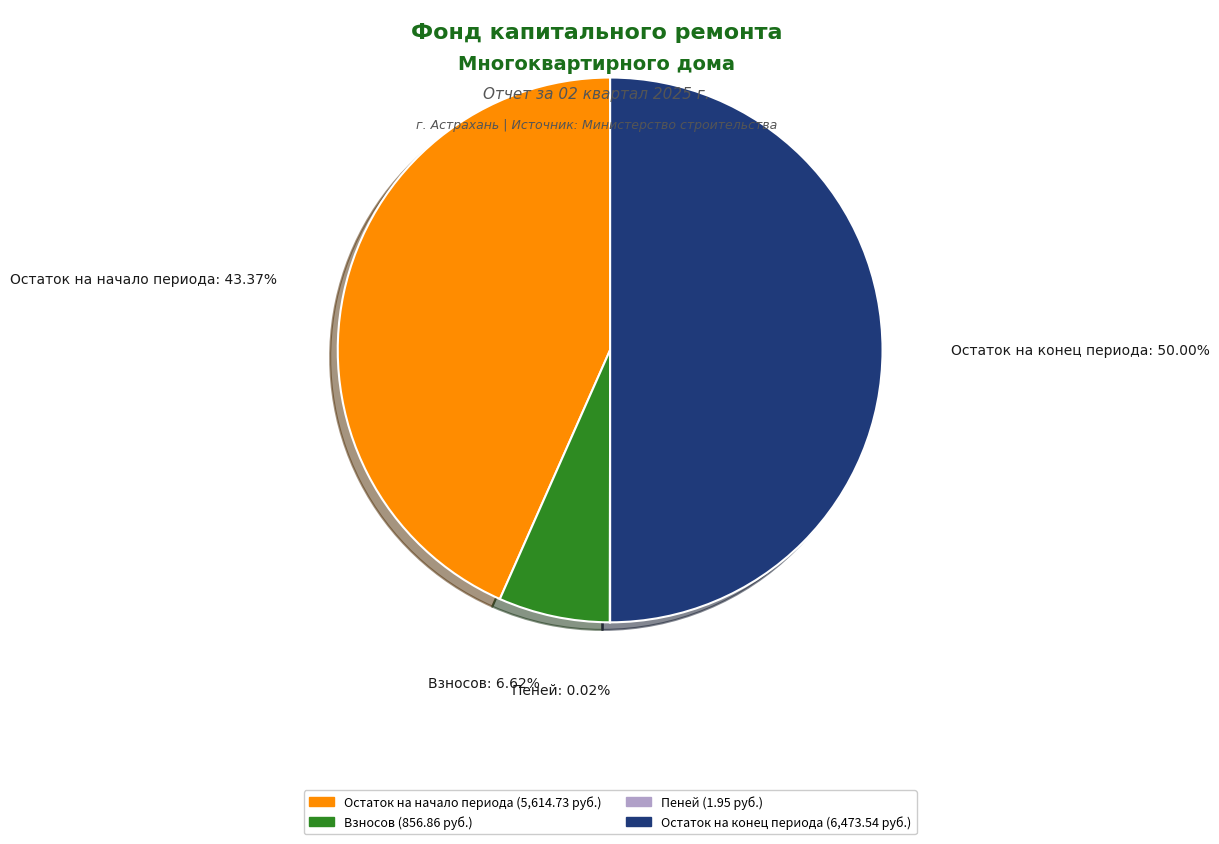

Which category has the biggest portion of the pie?

Остаток на конец периода